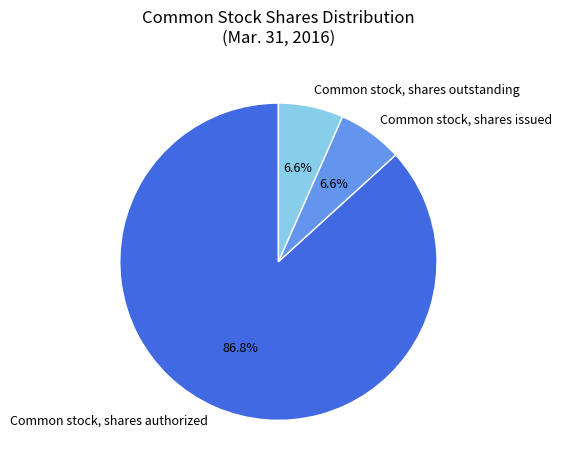

What portion of the pie excludes Common stock, shares issued?

93.4%